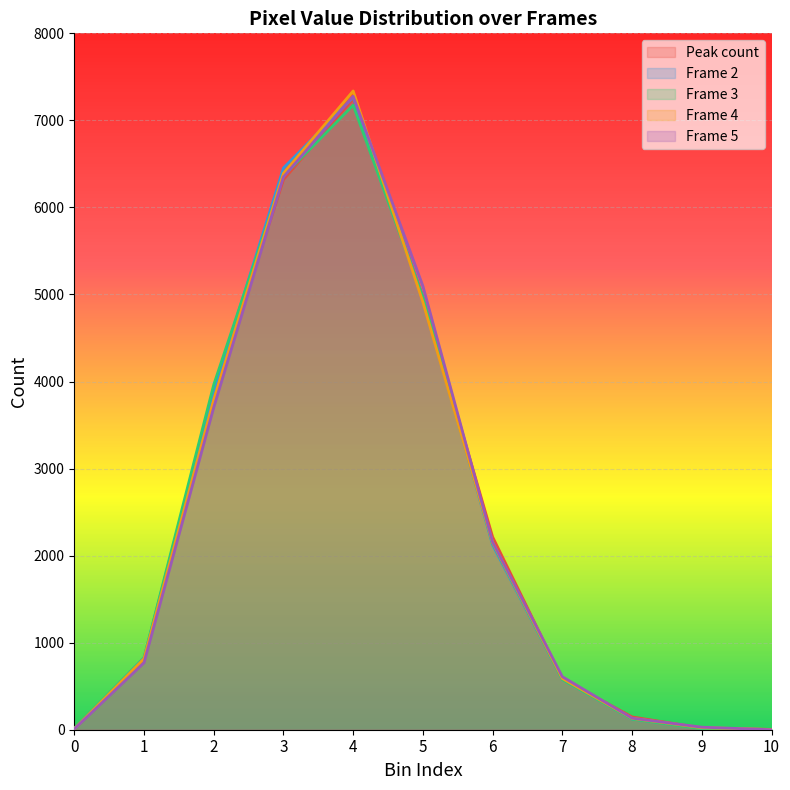

In Frame 5, how many points are higher than both neighbors (excluding endpoints)?

1